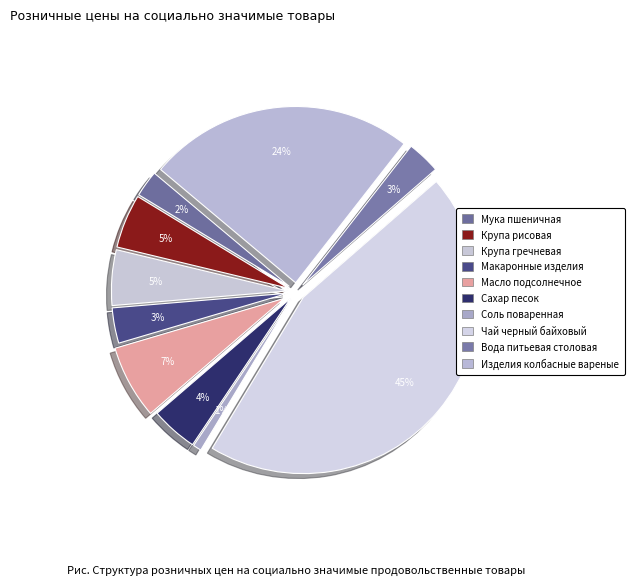

To the nearest percent, what is the average slice percentage?

10%